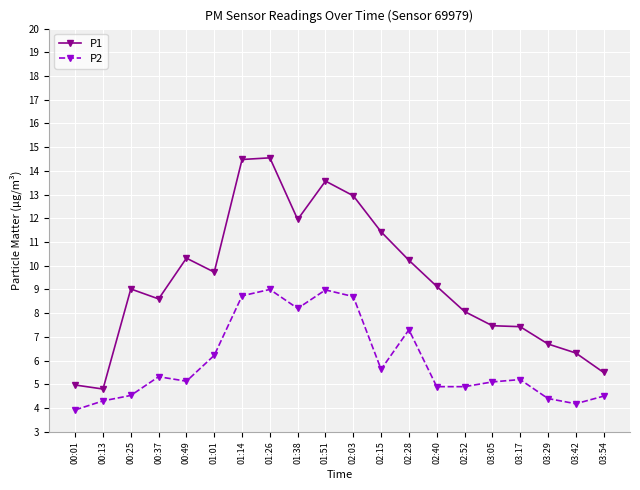

How many distinct data groups are displayed?

2